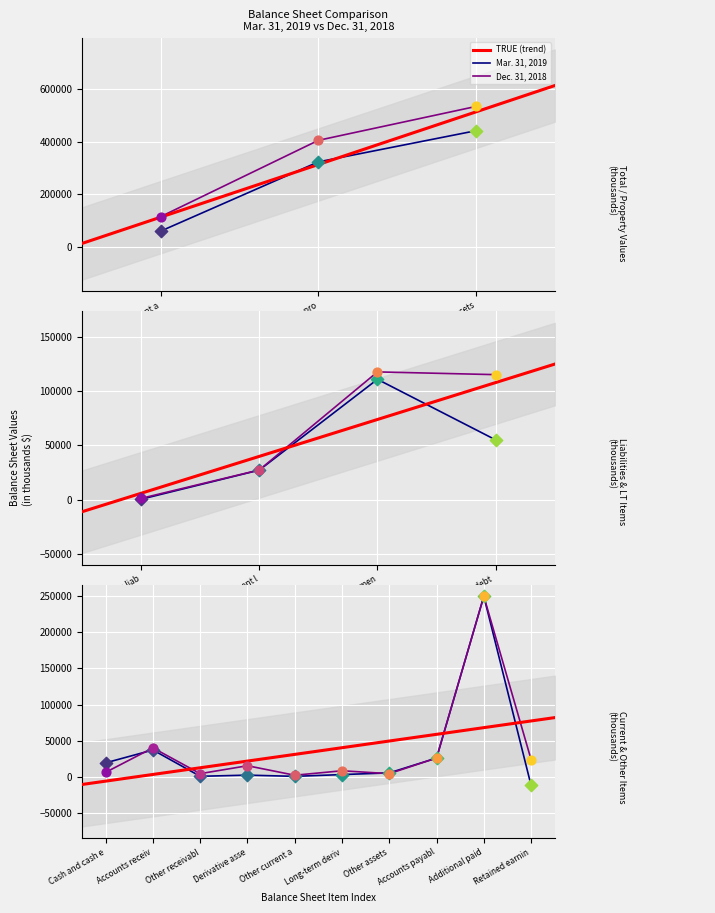

Which series has the largest total across all categories?

Dec. 31, 2018